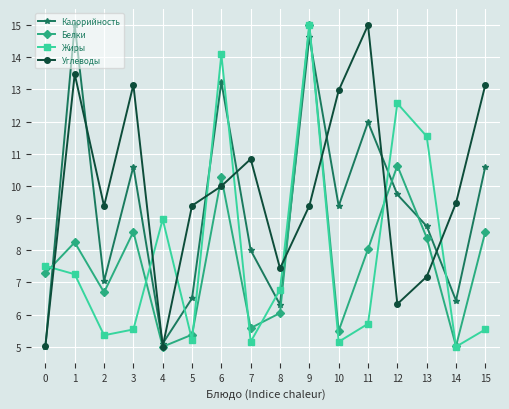

What is the average value of the Жиры series?

7.9